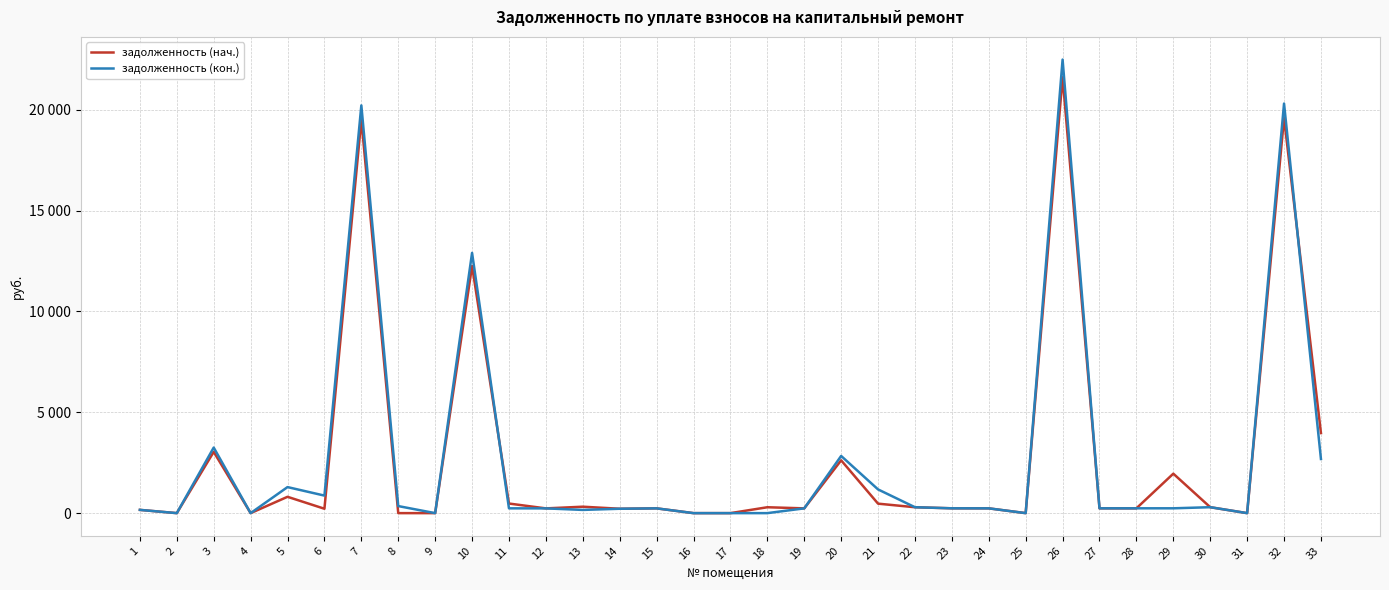

What value does the задолженность (нач.) series have at 18?

292.0